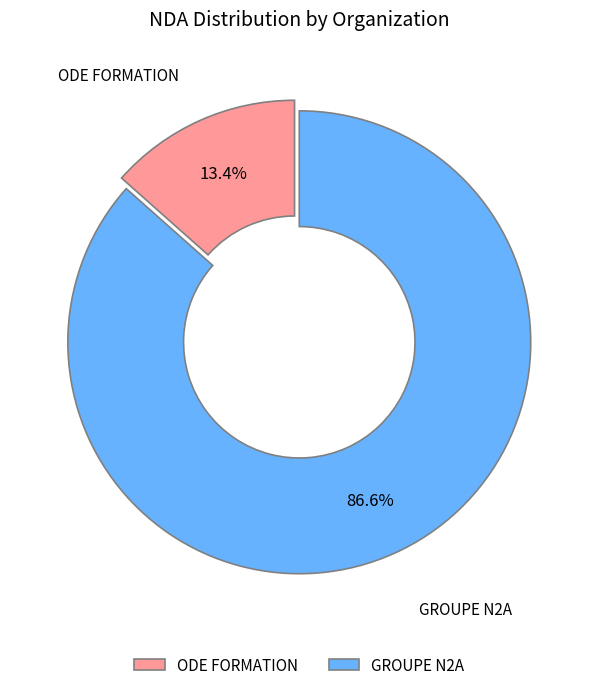

How many slices are in this pie chart?

2